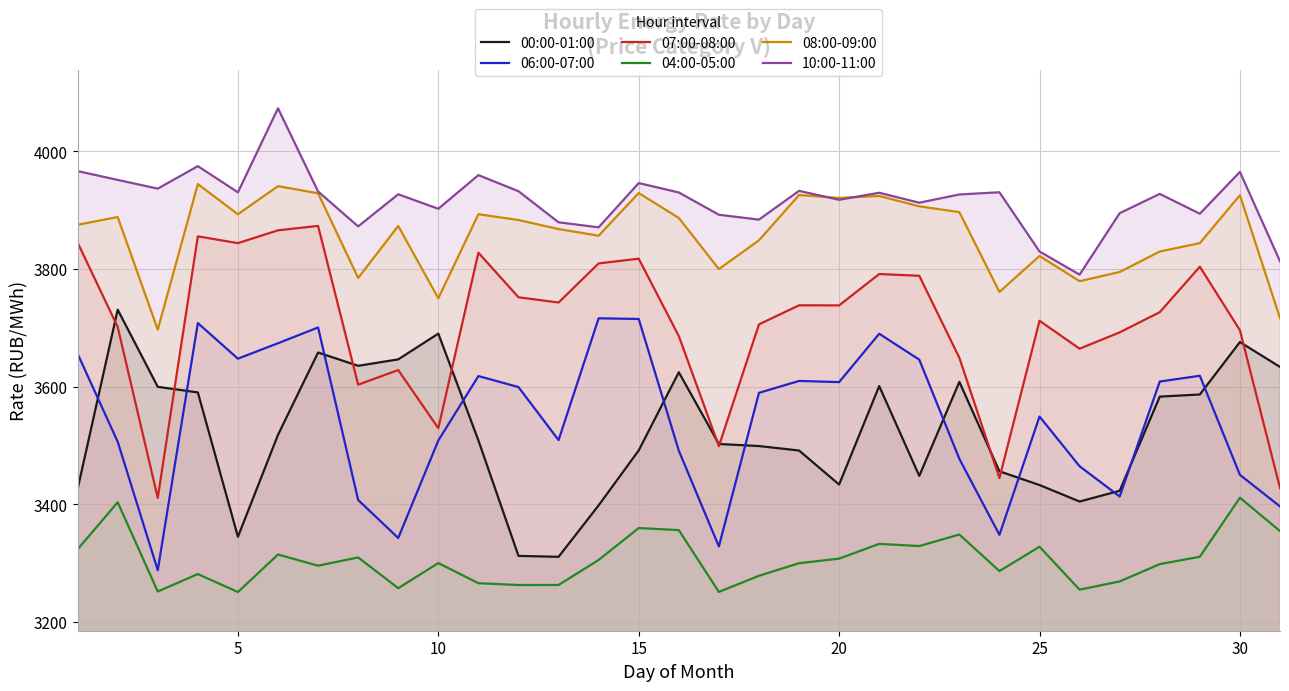

What is the total value across all series at 30?

22123.5